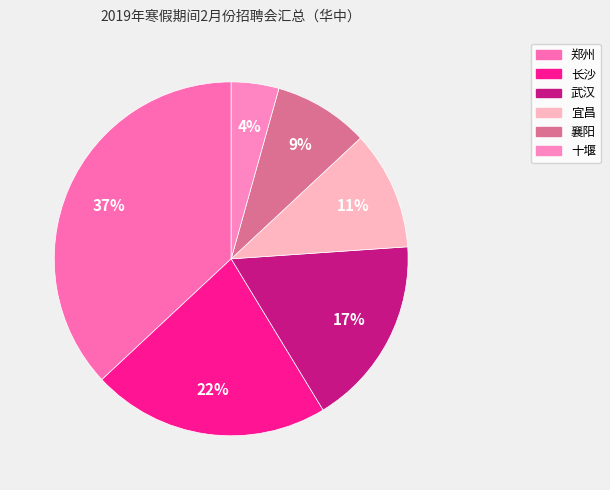

Is there any slice that represents more than half of the pie?

No